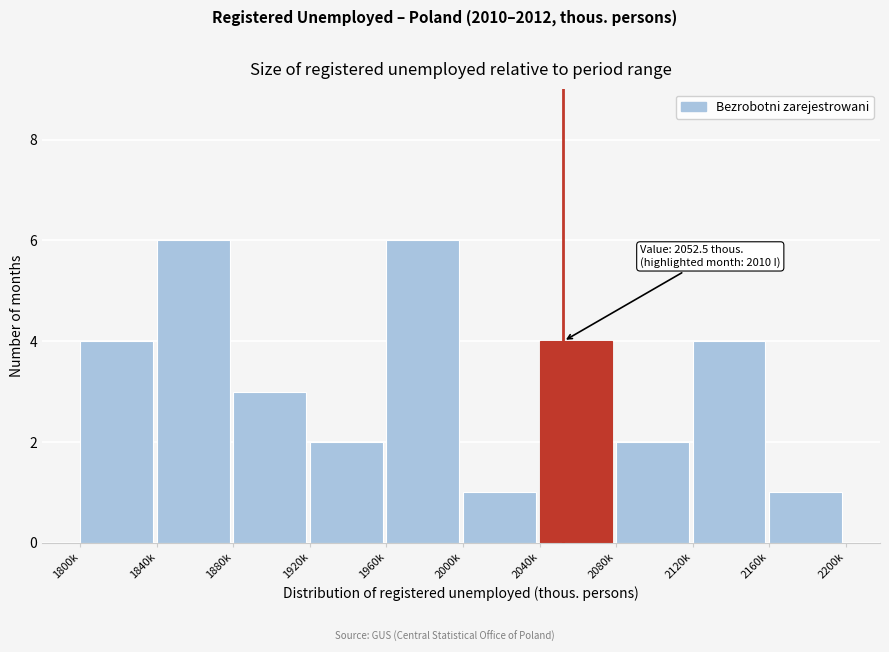

Reading right to left, what are all the values shown in this chart?

1	4	2	4	1	6	2	3	6	4